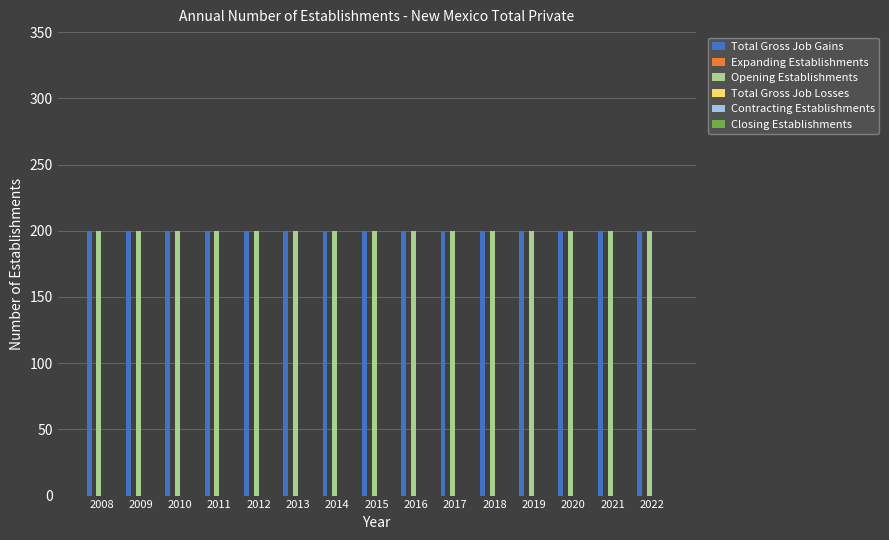

How many groups of bars are there?

15